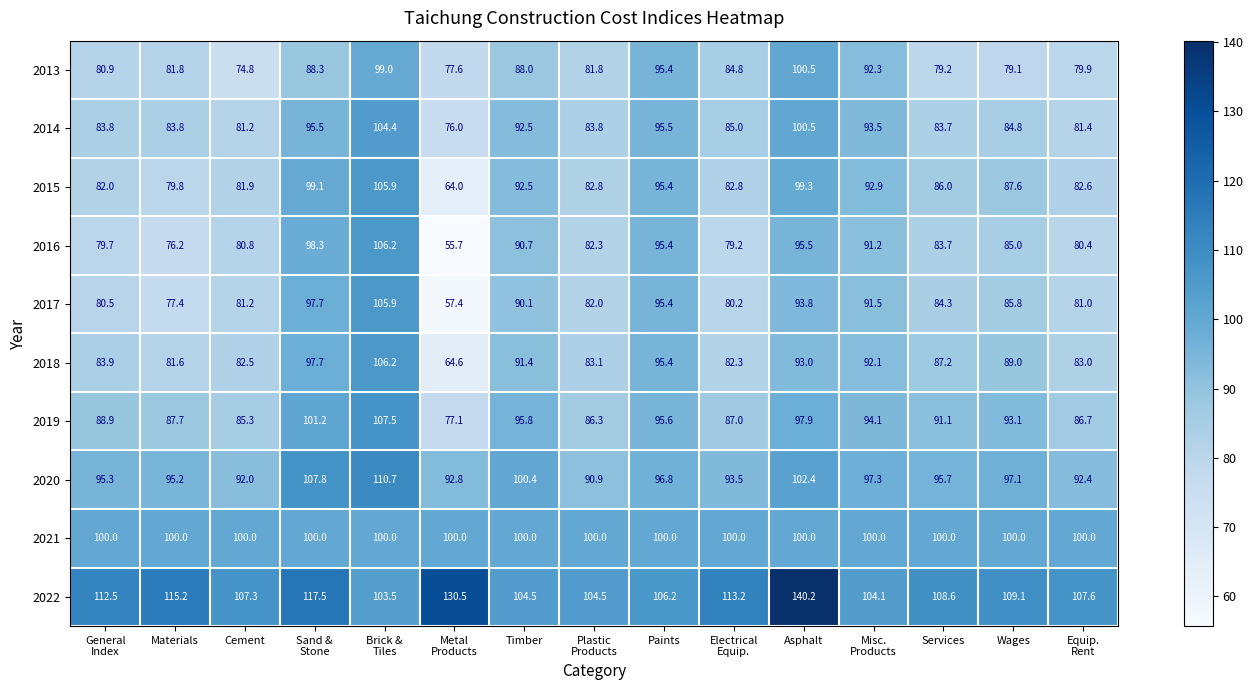

True or false: 2018 has a value of 149.8 at Paints.

False